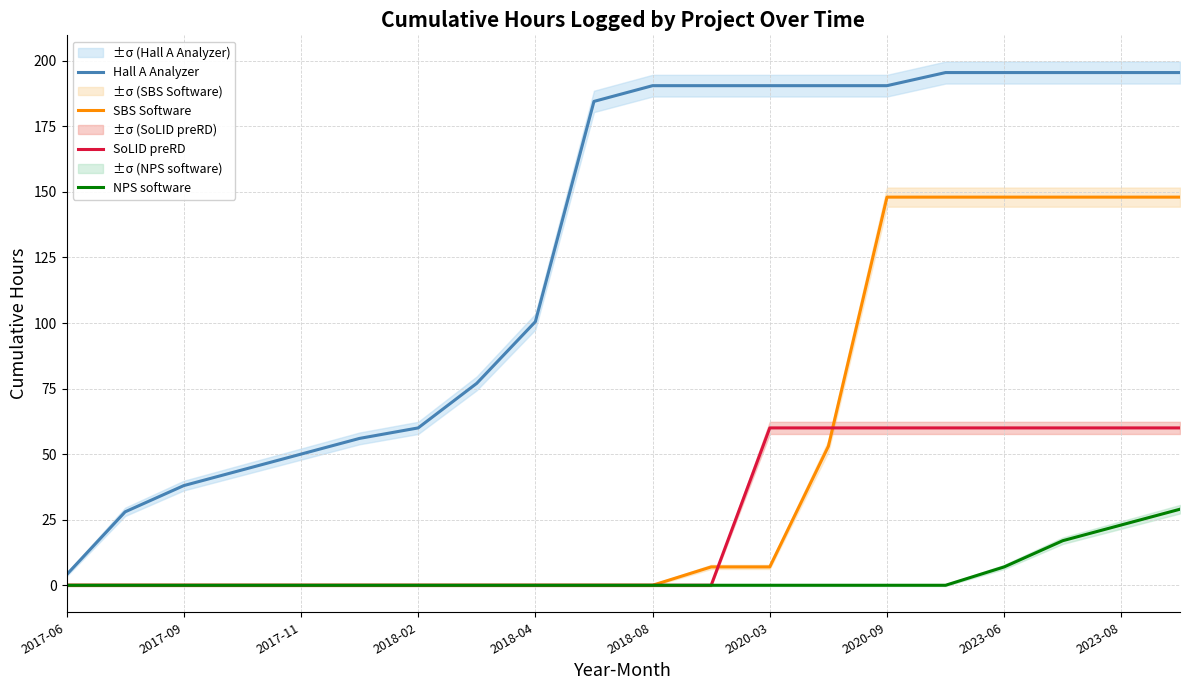

Which series has the widest spread of values?

Hall A Analyzer